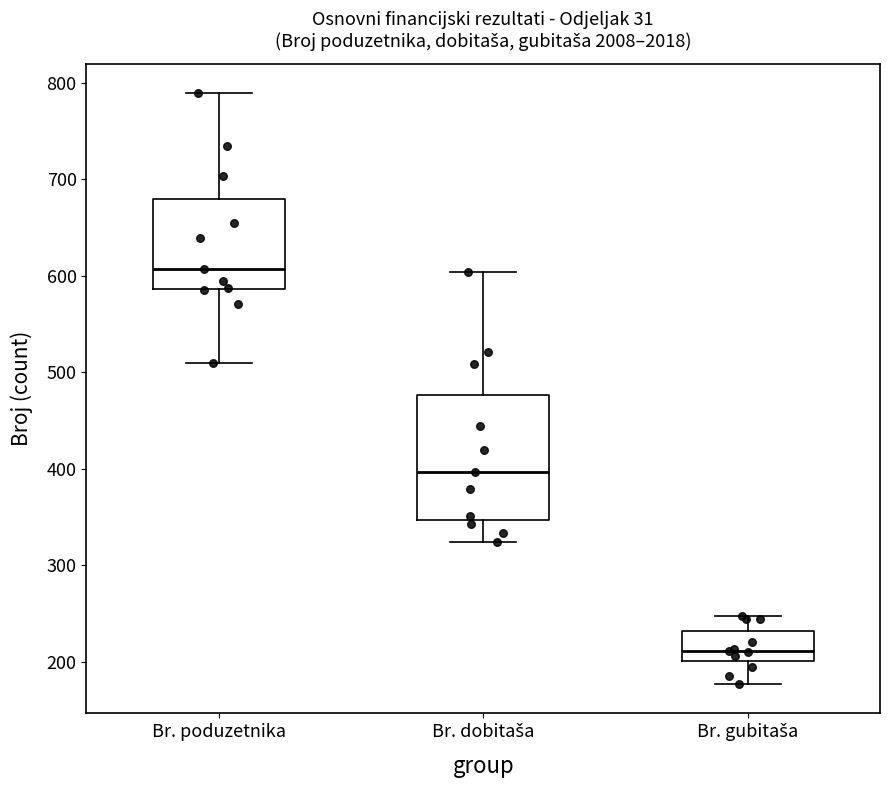

Where is the upper edge of the box for Br. gubitaša on the y-axis? The values are not printed on the chart, so give them approximately, as read against the axis.

230